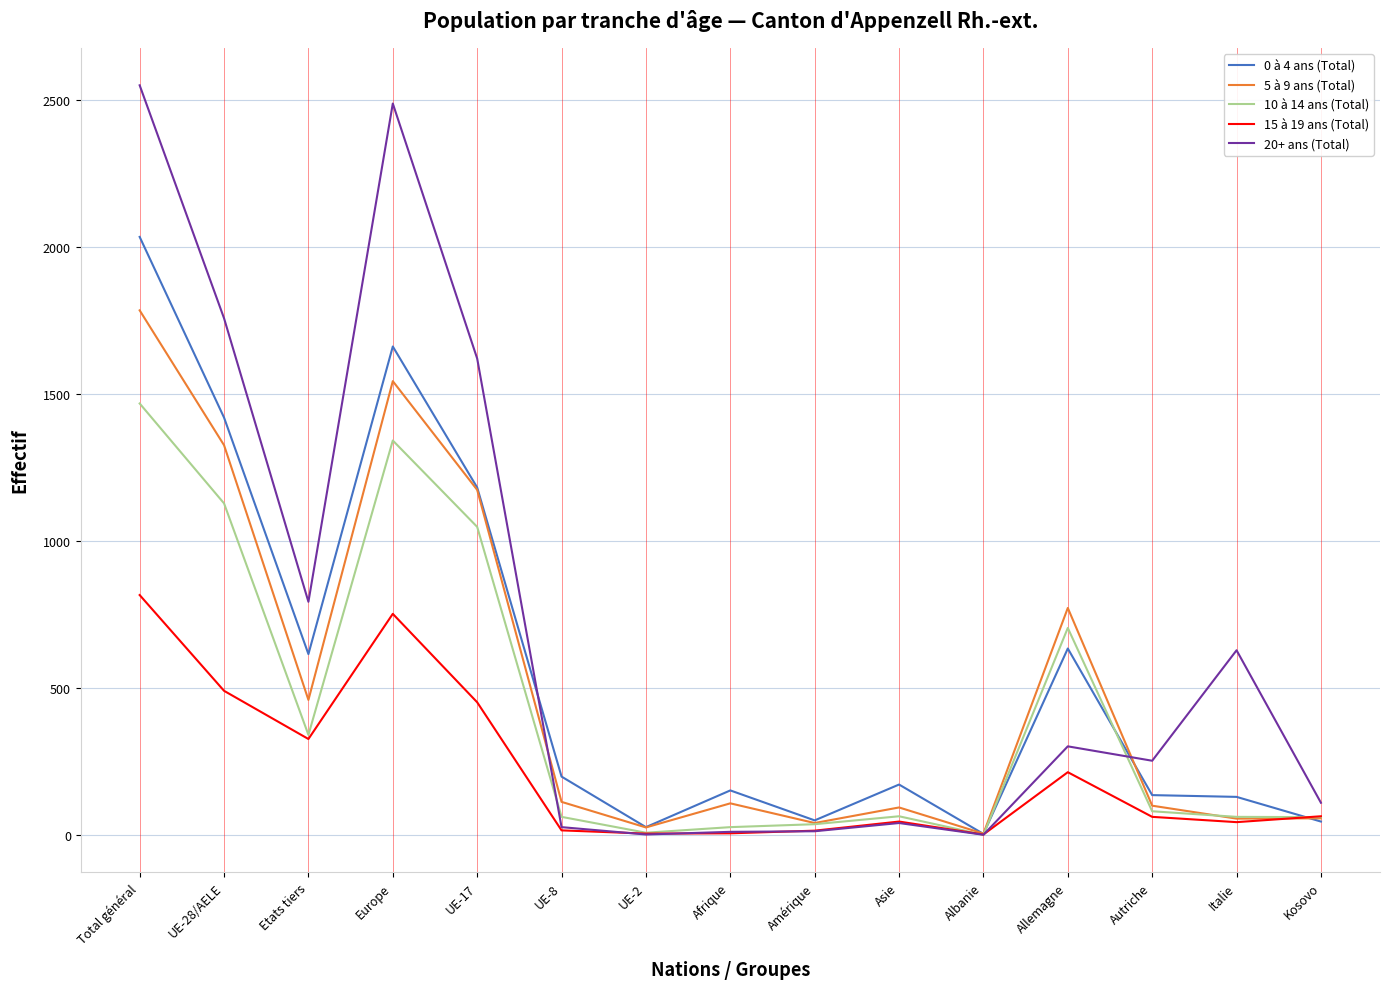

At which label is 10 à 14 ans (Total) closest to 734?

Allemagne